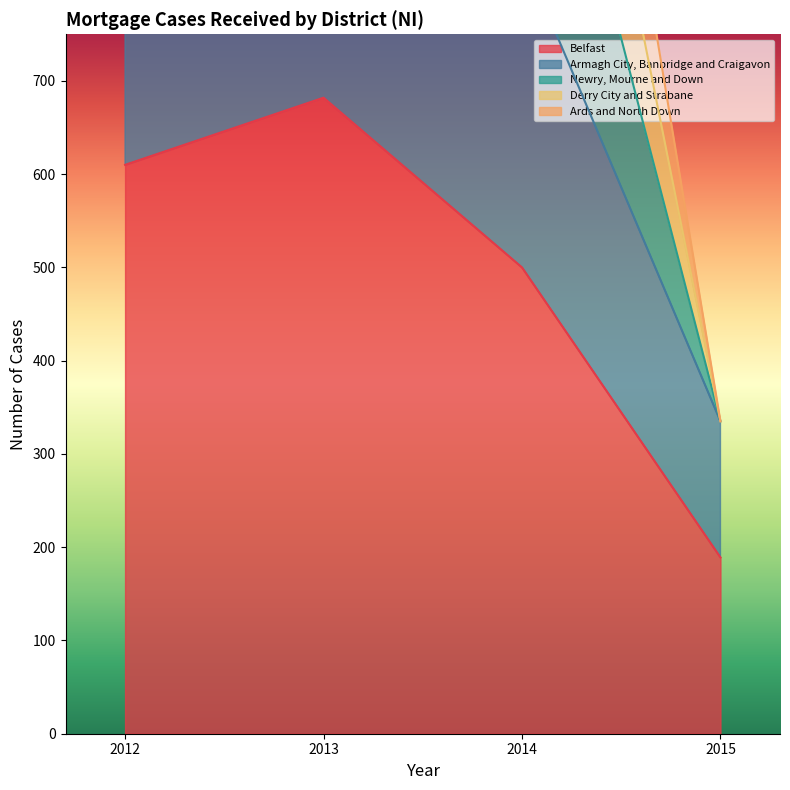

Is the value of Ards and North Down at 2012 greater than the value of Derry City and Strabane at 2015?

Yes